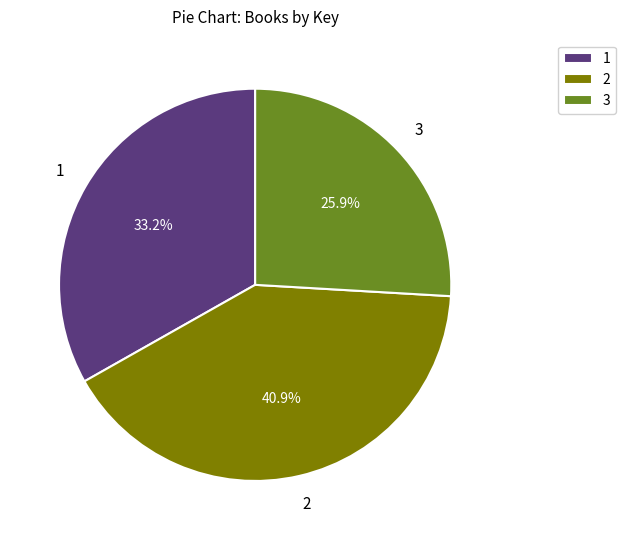

Does 3 represent more than half of the total?

No